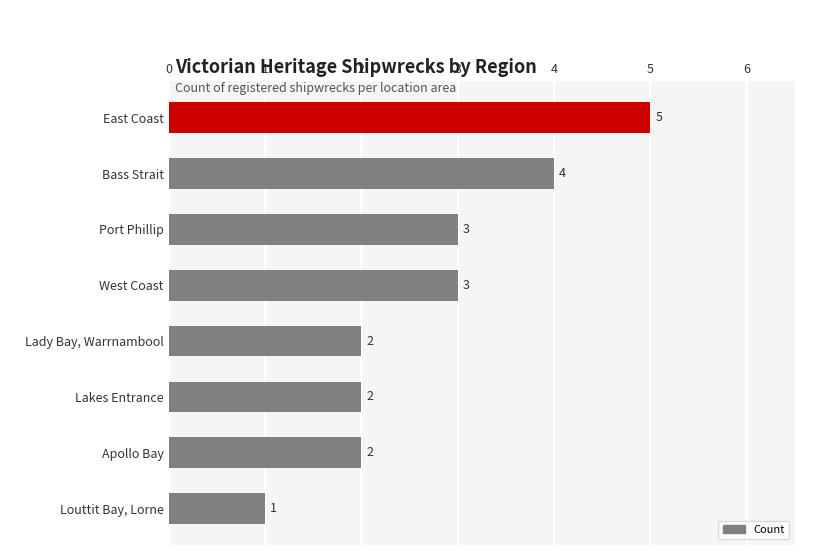

What is the maximum value shown in the chart?

5